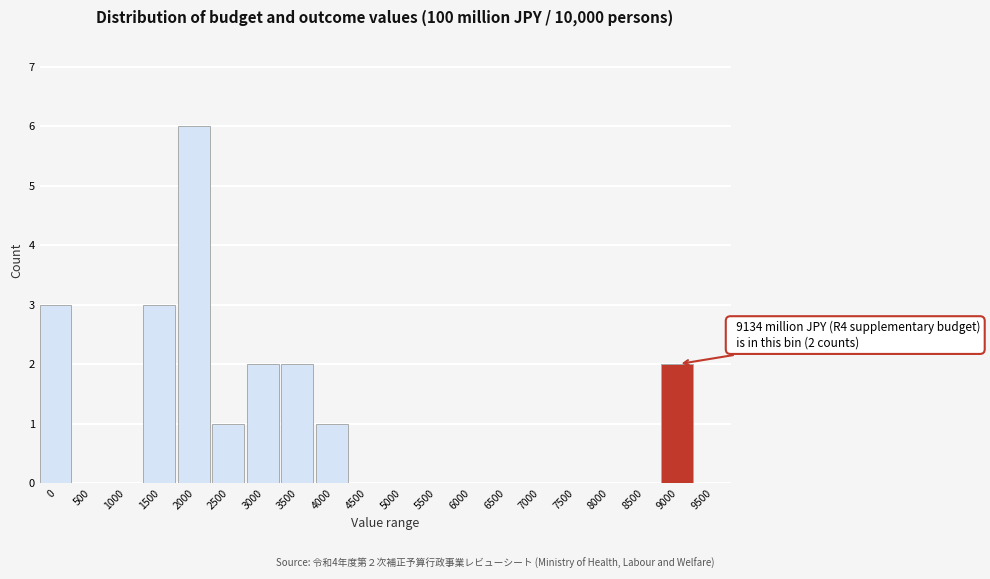

Reading right to left, what are all the values shown in this chart?

9500=0	9000=2	8500=0	8000=0	7500=0	7000=0	6500=0	6000=0	5500=0	5000=0	4500=0	4000=1	3500=2	3000=2	2500=1	2000=6	1500=3	1000=0	500=0	0=3